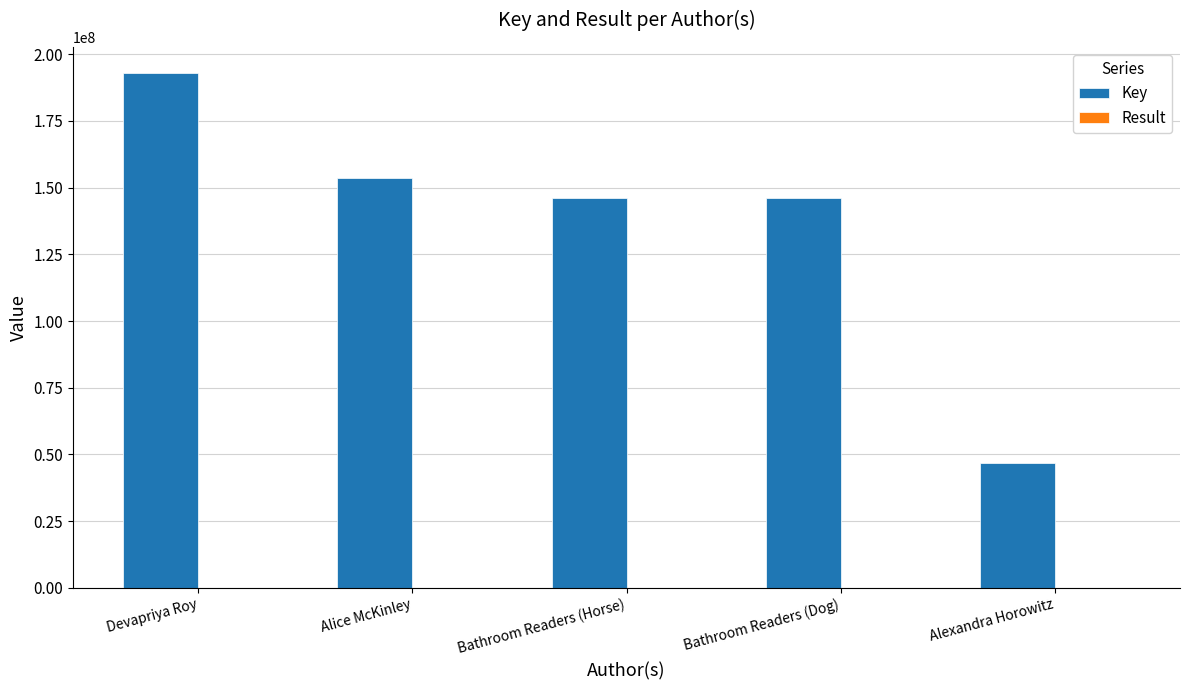

What is the sum of the Key values at Devapriya Roy and Alice McKinley?

346736008